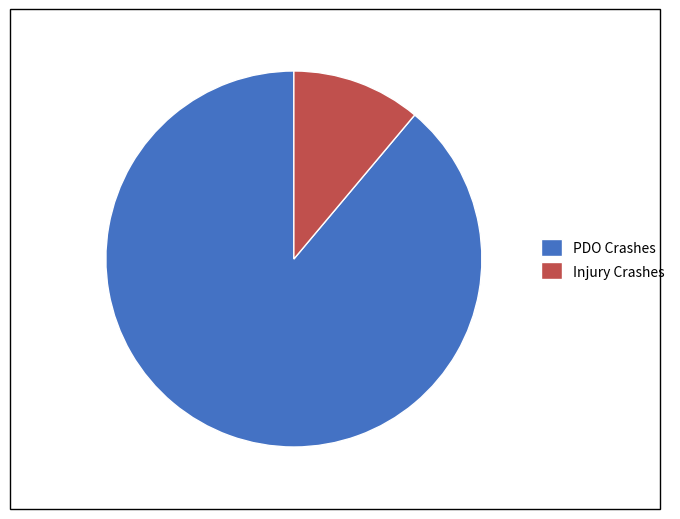

Which has a higher value, Injury Crashes or PDO Crashes?

PDO Crashes